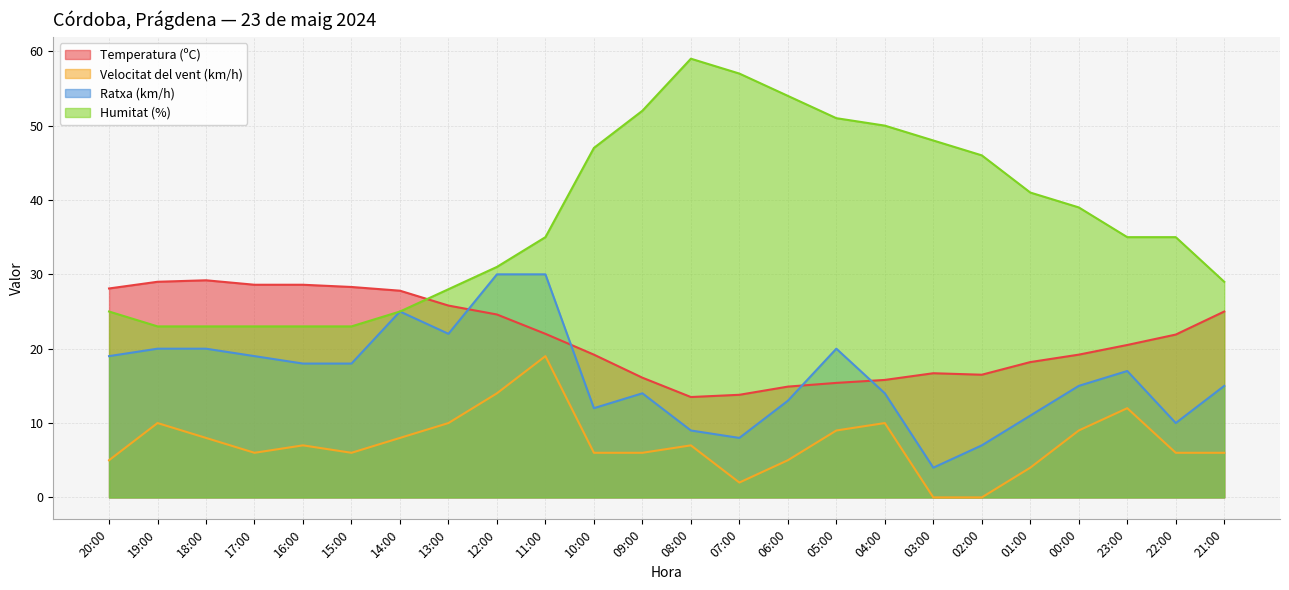

How many interior local peaks does the Ratxa (km/h) series have?

4